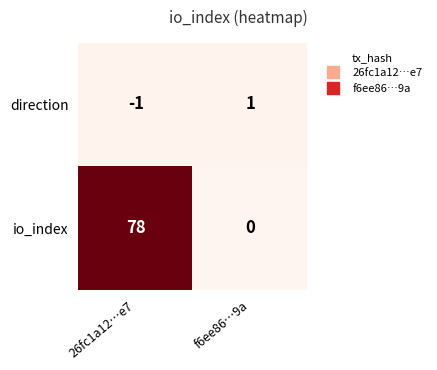

Which series changed the most between 26fc1a12…e7 and f6ee86…9a?

io_index